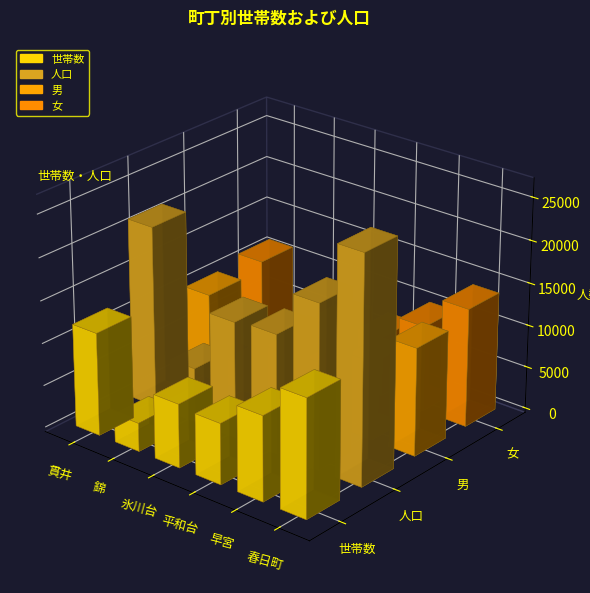

Rank the series at 錦 from lowest to highest value.

男, 女, 世帯数, 人口